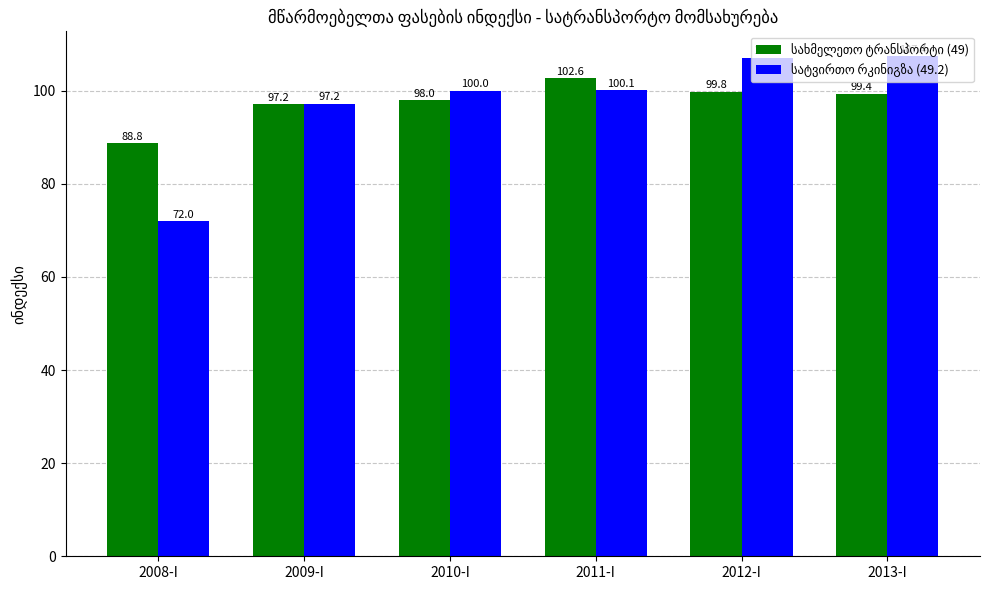

What position from the left is 2009-I?

2